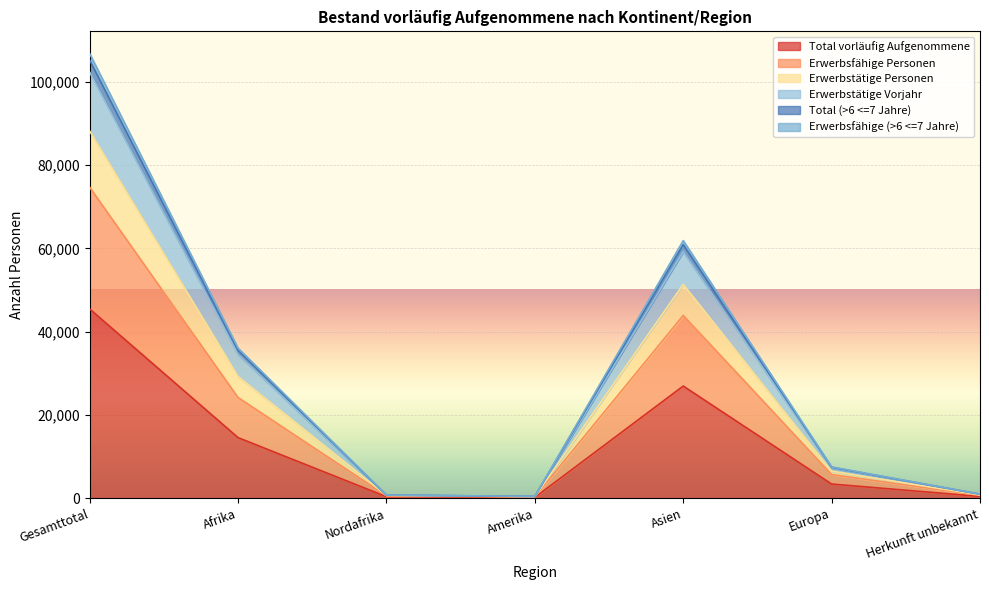

What position from the left is Europa?

6